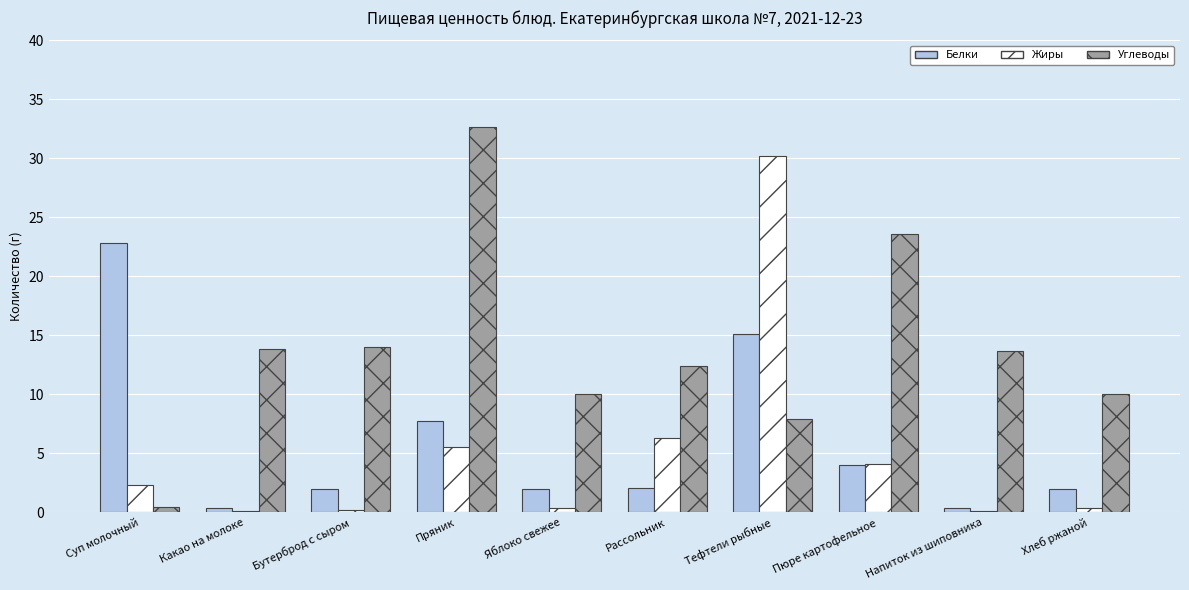

Where is Белки nearest to the value 11?

Пряник